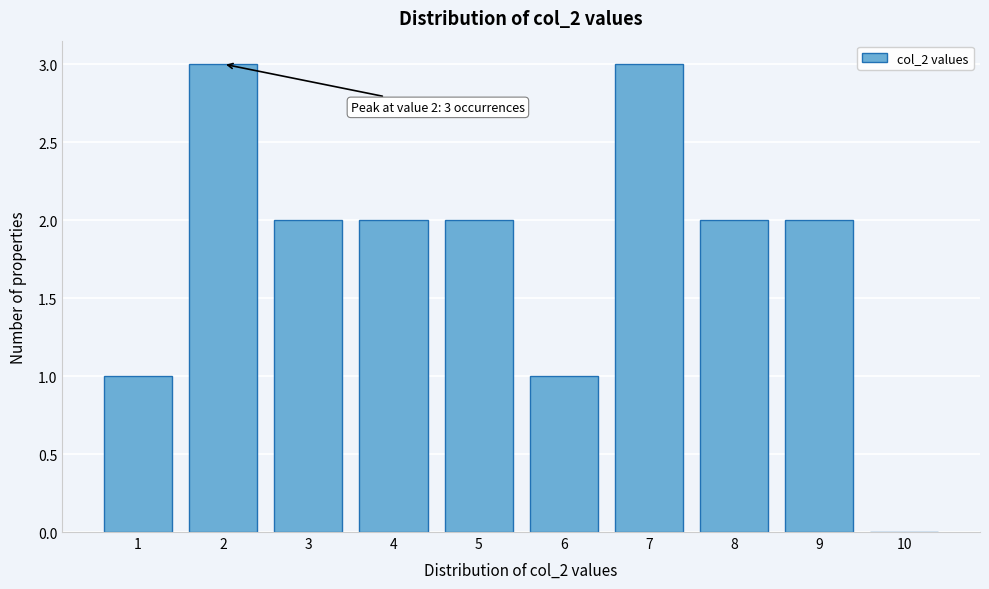

Reading left to right, list all the values displayed in this chart.

1=1	2=3	3=2	4=2	5=2	6=1	7=3	8=2	9=2	10=0